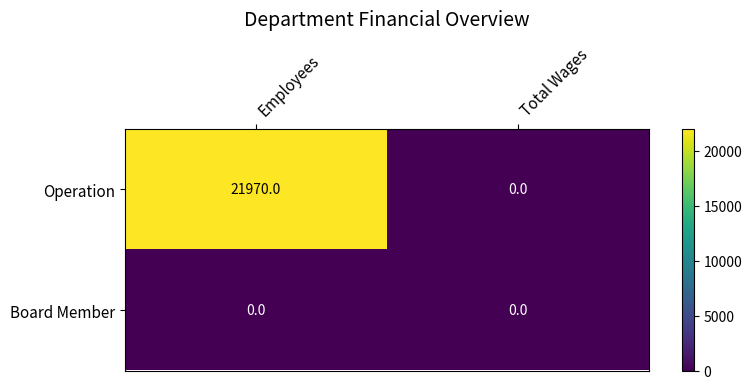

What is the maximum value for Operation?

21970